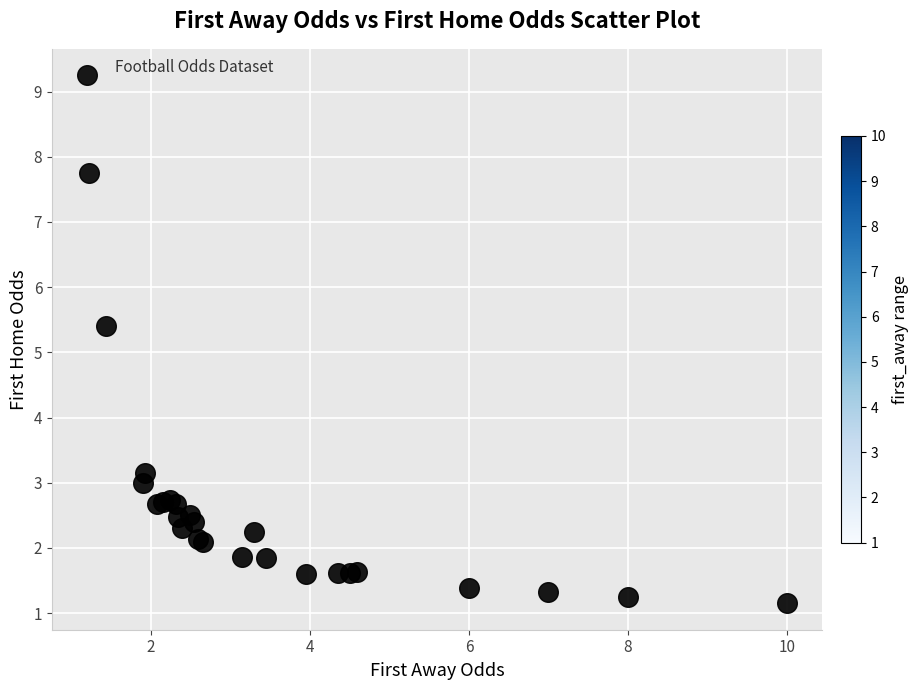

What Y value in the scatter plot is closest to 5?

5.4